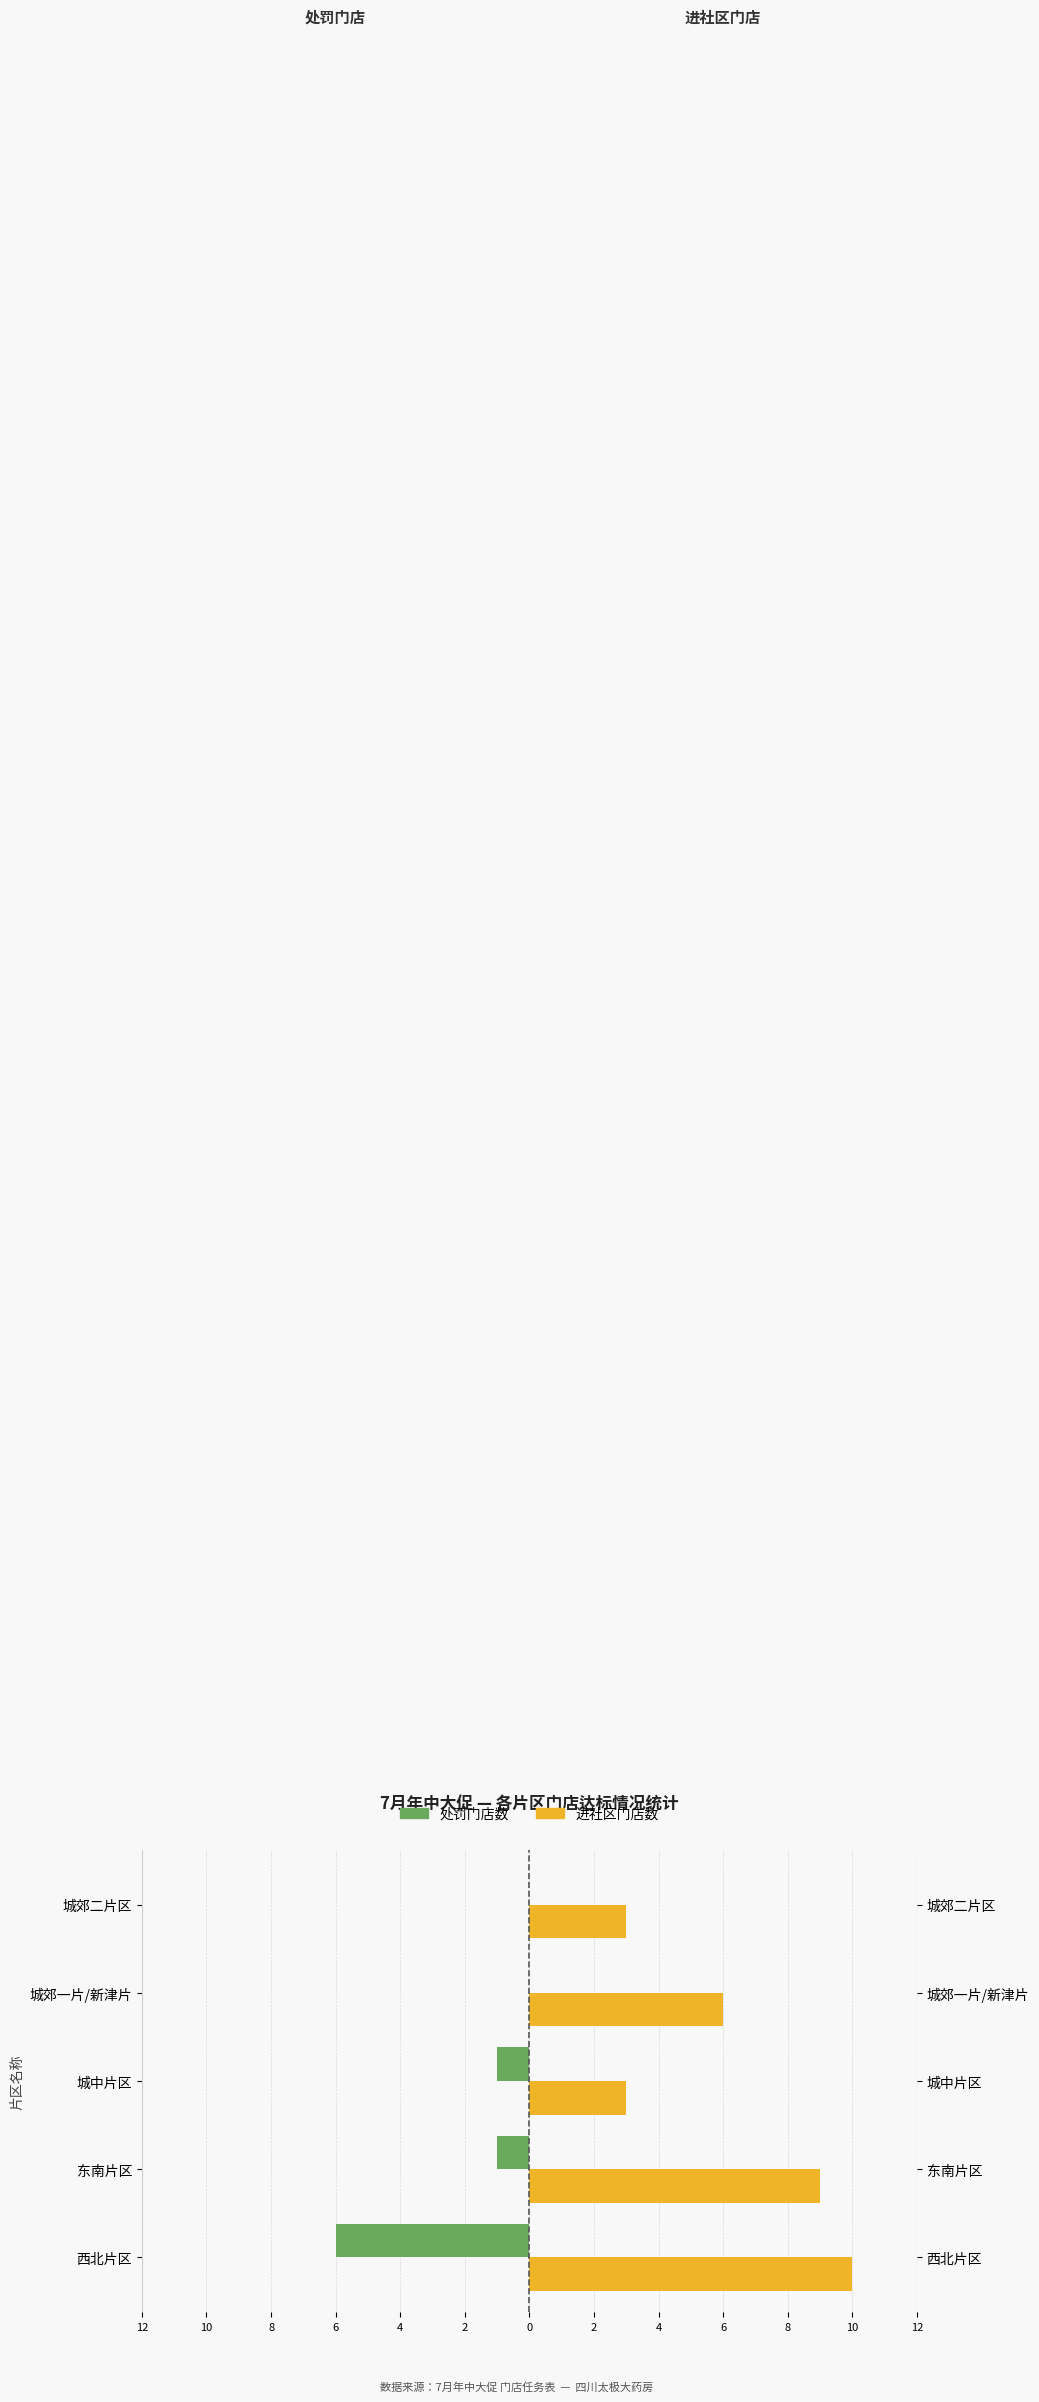

Which series has the largest total across all categories?

进社区门店数